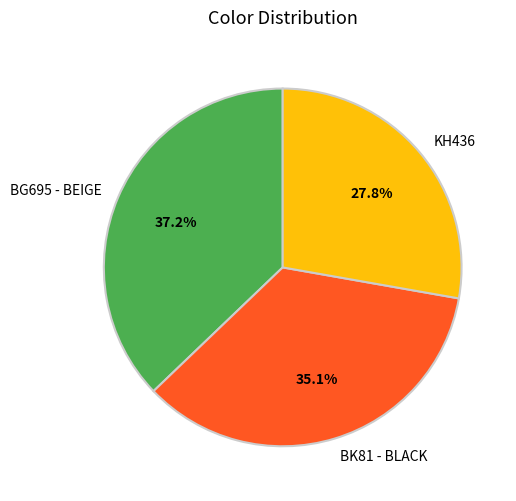

How many segments does this pie chart have?

3